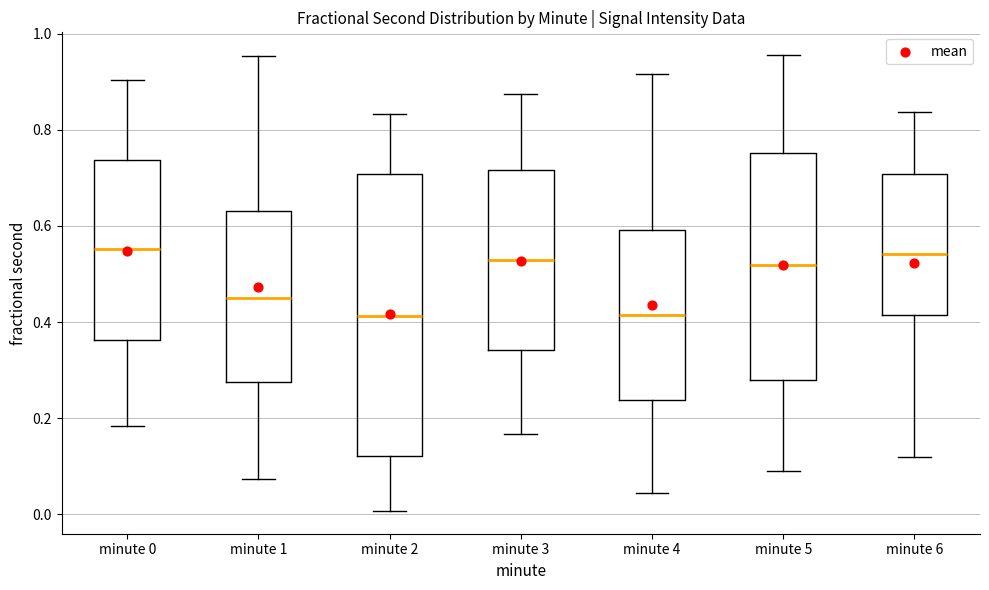

Reading left to right, transcribe this box plot: for each box, give where its median line is, the range the box spans, and where its two whiskers end, as read against the y-axis. The values are not printed on the chart, so give them approximately, as read against the axis.

minute 0: median 0.56, box 0.36 to 0.74, whiskers 0.18 to 0.90
minute 1: median 0.46, box 0.28 to 0.64, whiskers 0.08 to 0.96
minute 2: median 0.42, box 0.12 to 0.70, whiskers 0.00 to 0.84
minute 3: median 0.52, box 0.34 to 0.72, whiskers 0.16 to 0.88
minute 4: median 0.42, box 0.24 to 0.60, whiskers 0.04 to 0.92
minute 5: median 0.52, box 0.28 to 0.76, whiskers 0.08 to 0.96
minute 6: median 0.54, box 0.42 to 0.70, whiskers 0.12 to 0.84